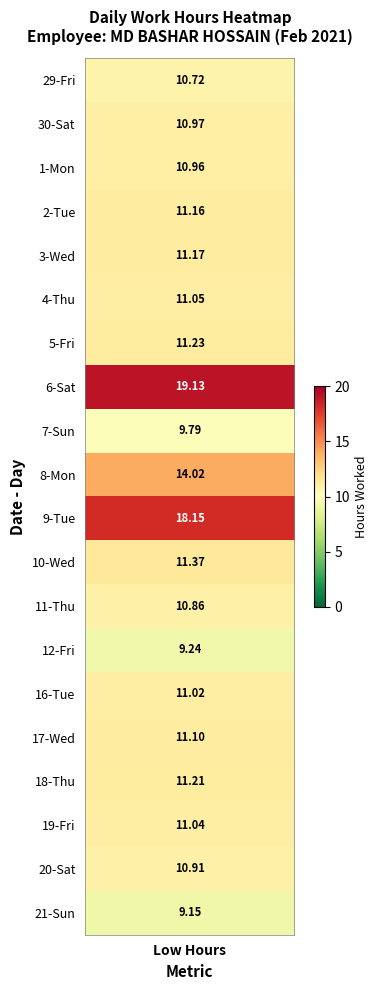

Where is 18 nearest to the value 5?

1